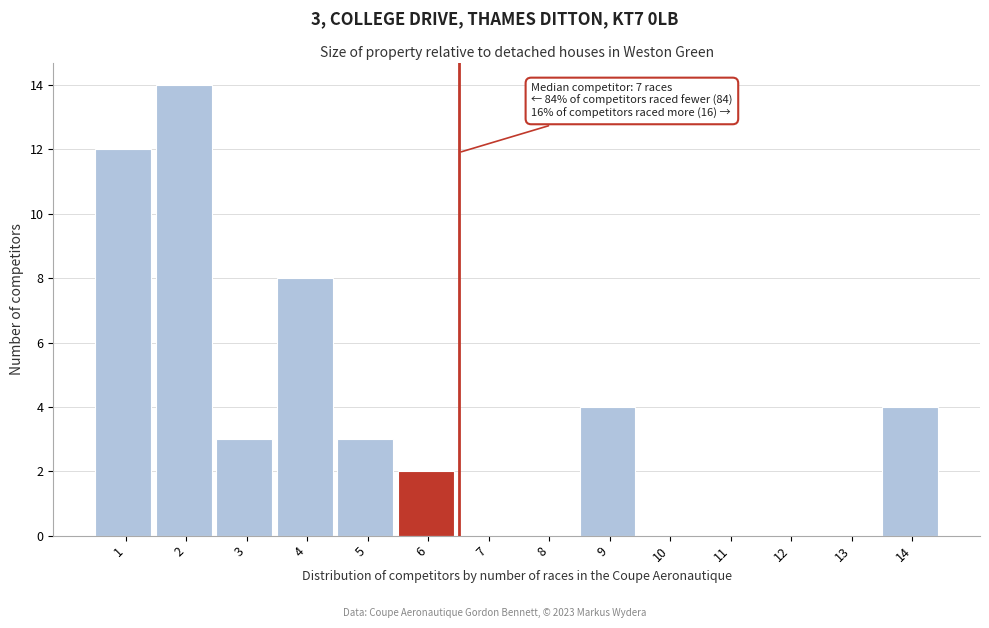

Reading left to right, transcribe all the data shown in this chart.

1=12	2=14	3=3	4=8	5=3	6=2	7=0	8=0	9=4	10=0	11=0	12=0	13=0	14=4